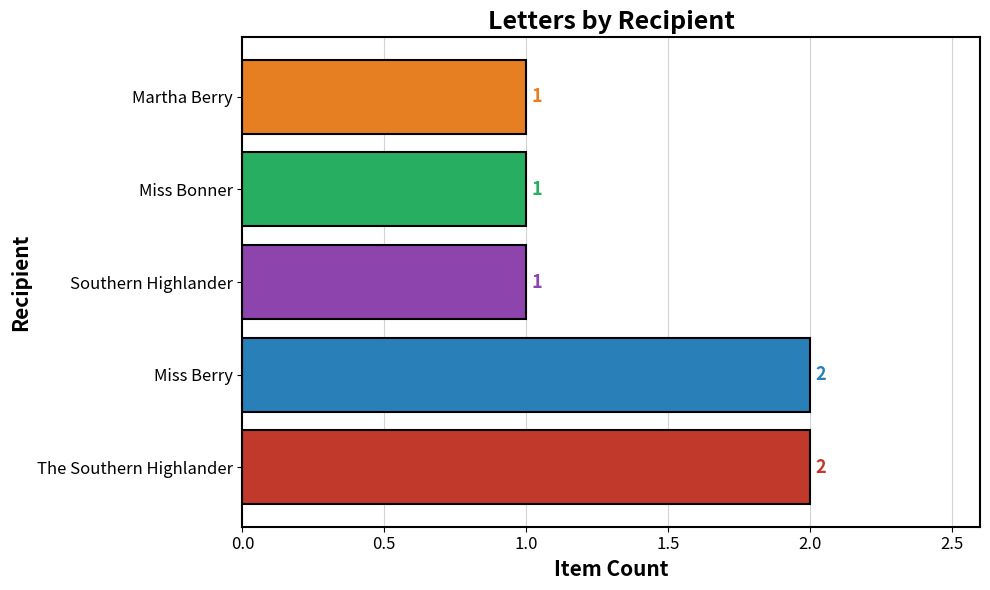

The value at The Southern Highlander is 2. True or false?

True